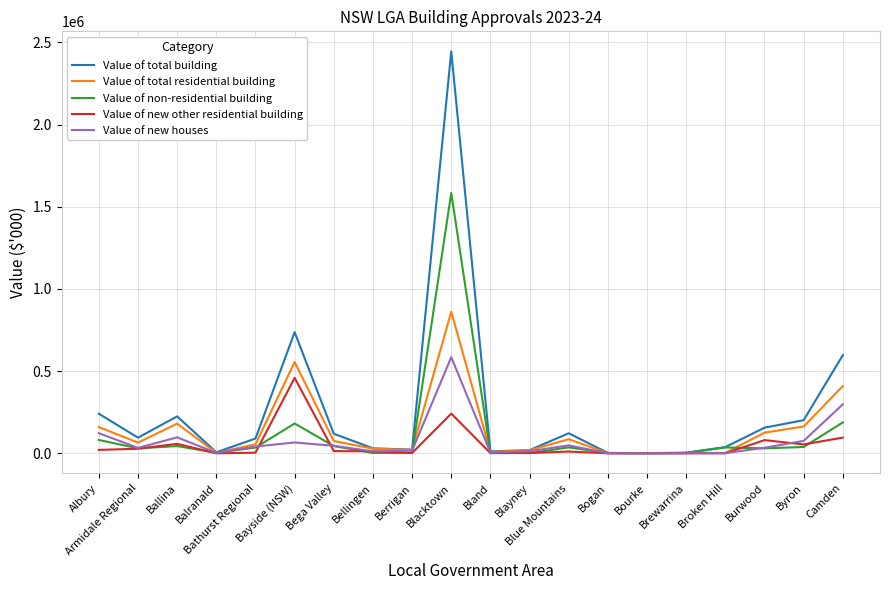

What is the highest value of the Value of new other residential building series?

459267.4